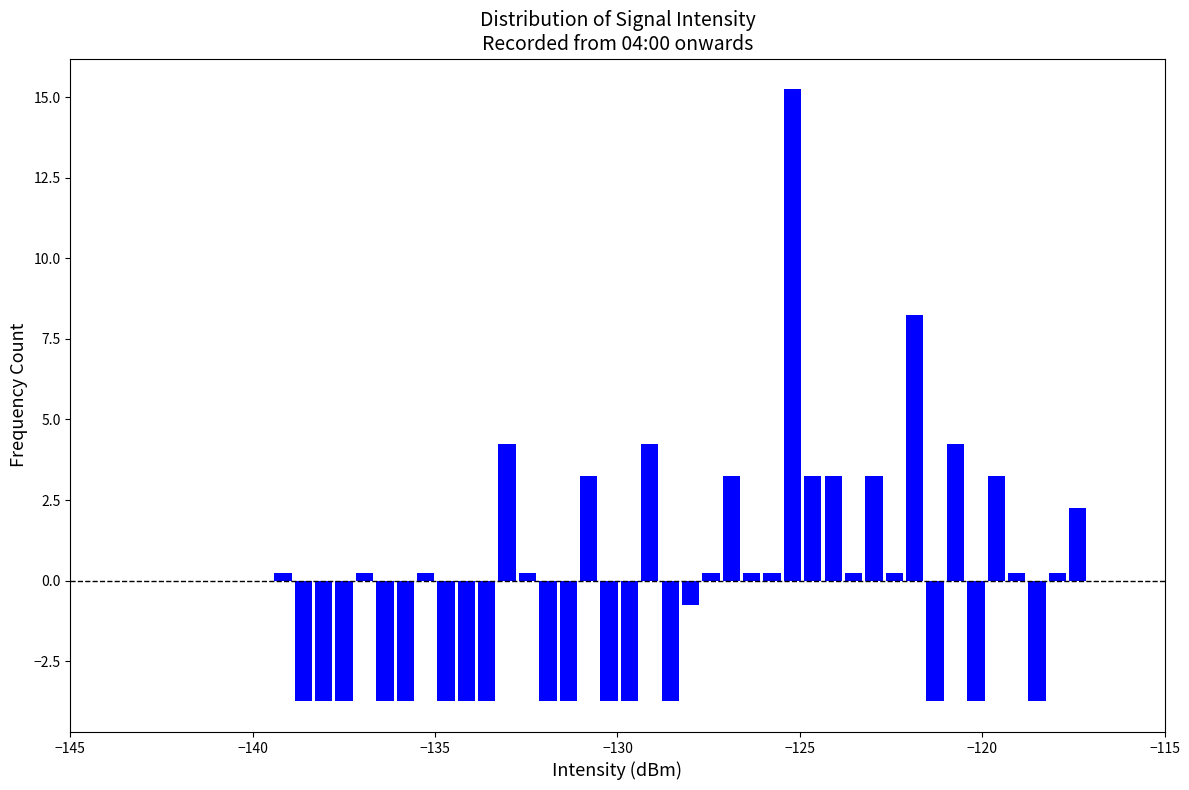

Around what value on the x-axis is the tallest bar? Give the approximate position of its centre, as read against the axis.

-125.0